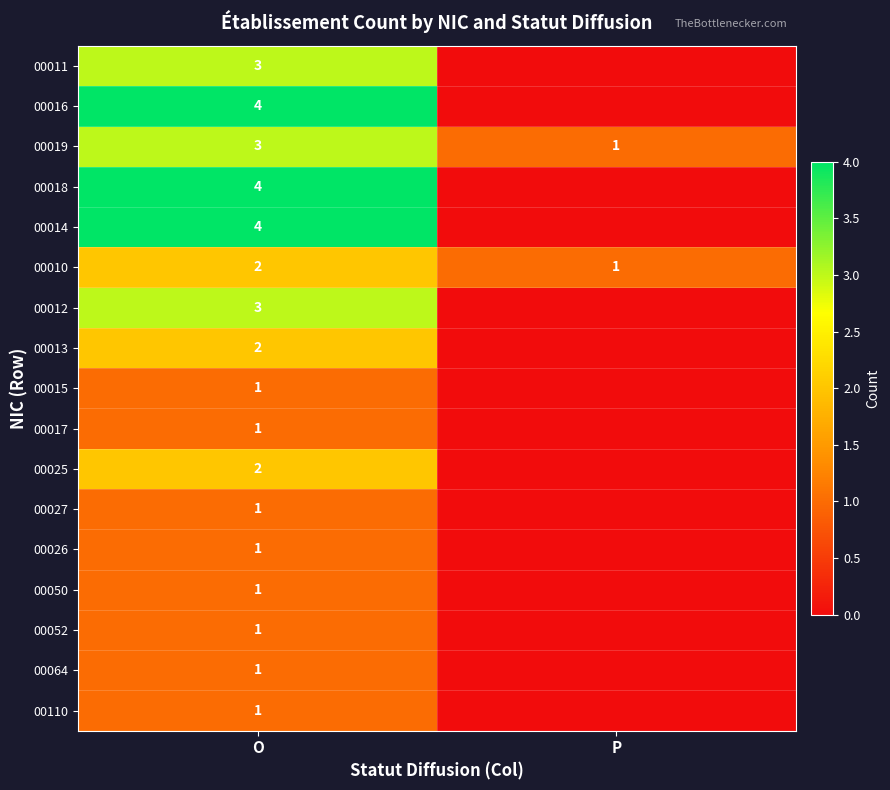

What is the greatest value displayed?

4